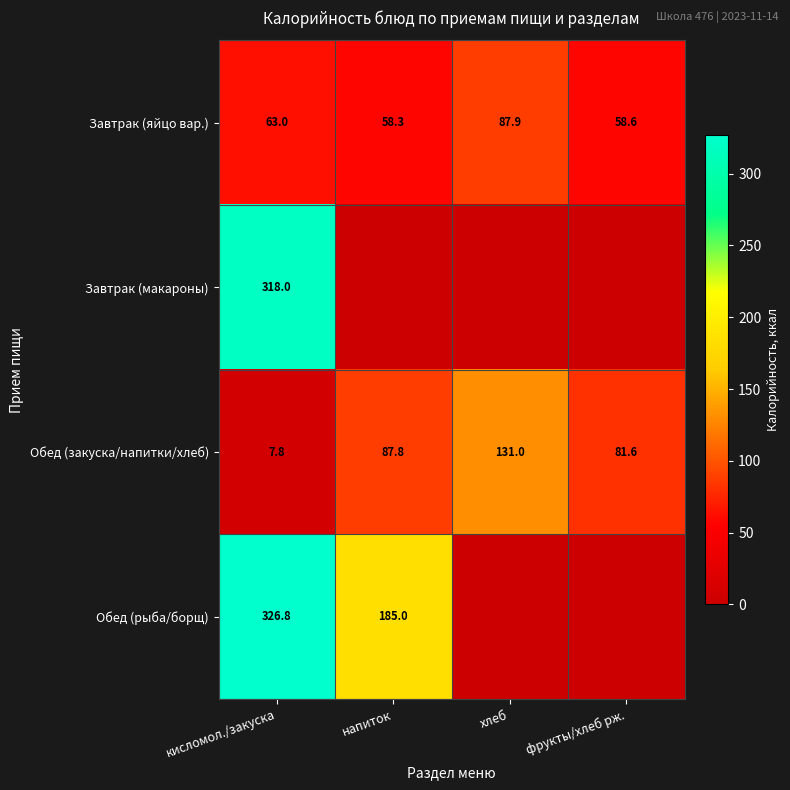

What is the spread (max minus min) of values at хлеб?

131.0